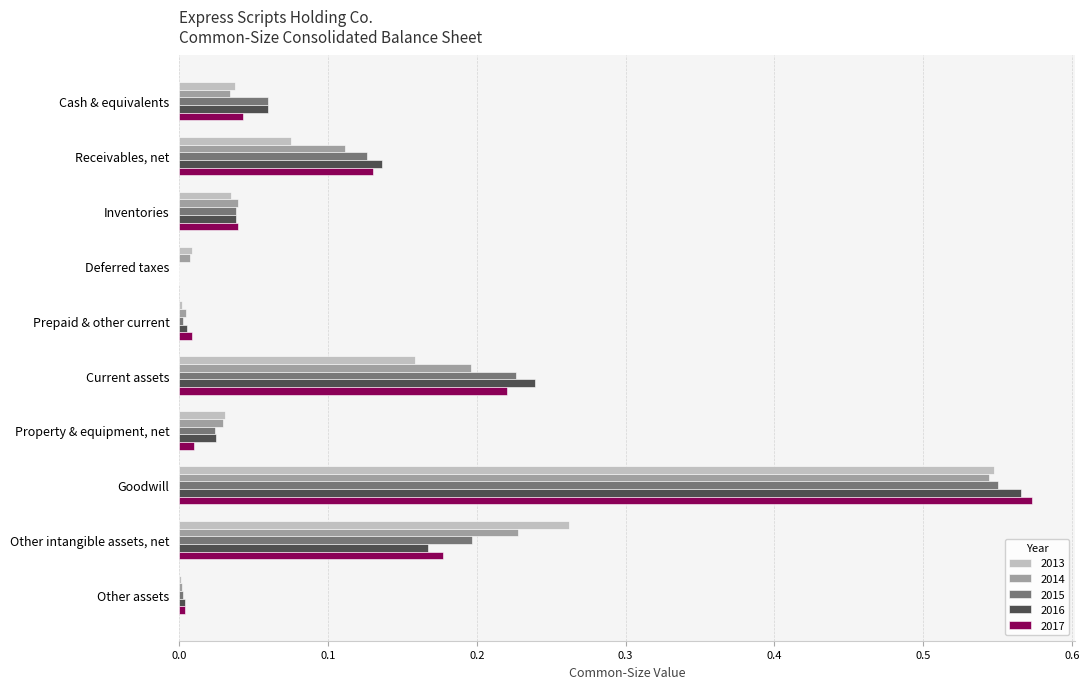

Which category has the highest value across all series?

Goodwill